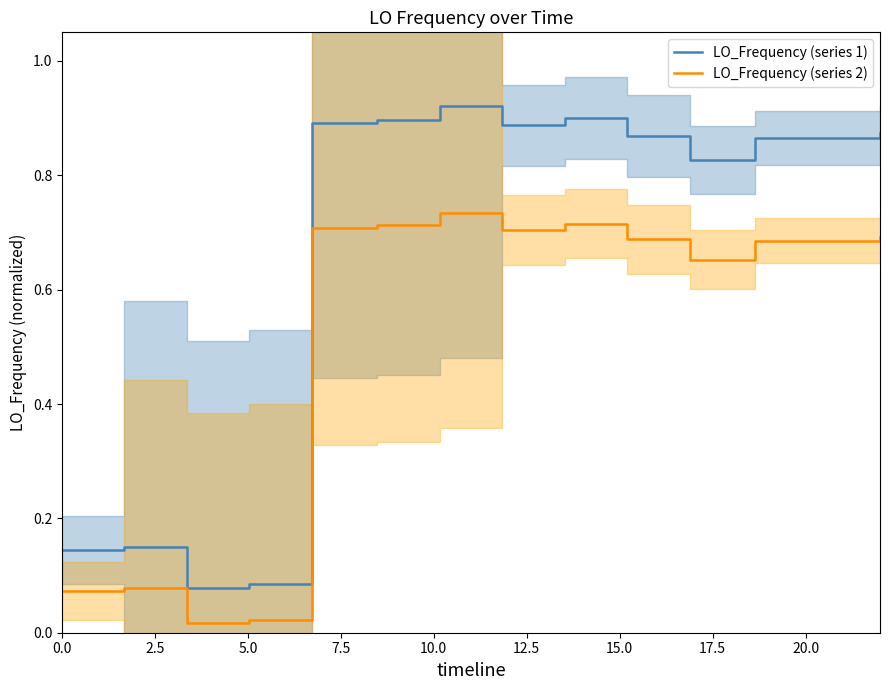

True or false: LO_Frequency (series 2) and LO_Frequency (series 1) intersect in this chart.

False